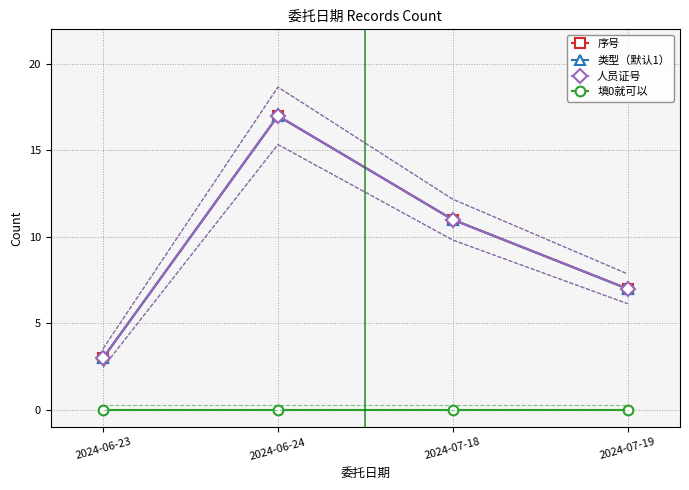

True or false: 填0就可以 and 类型（默认1） cross at least once.

False